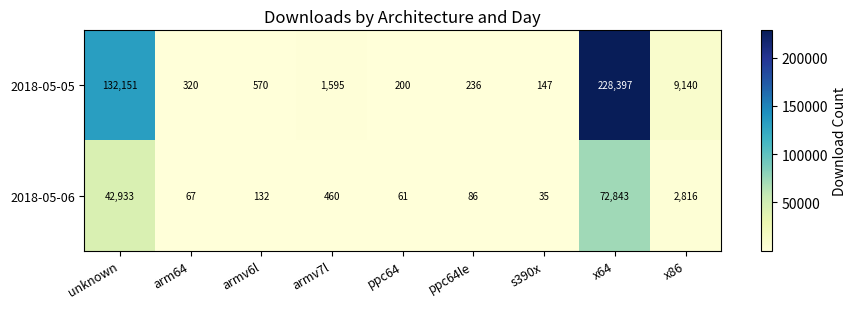

True or false: 2018-05-06 has a value of 66288 at unknown.

False